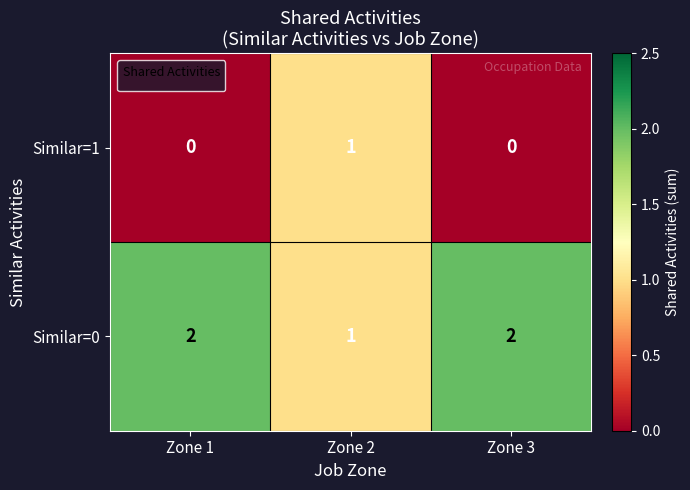

True or false: Similar=0 has a value of 1 at Zone 2.

True